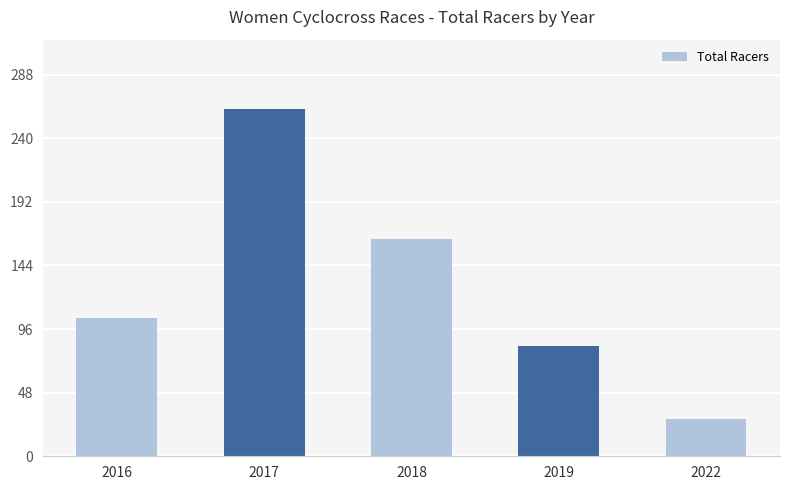

What is the sum of the values at 2018 and 2019?

247